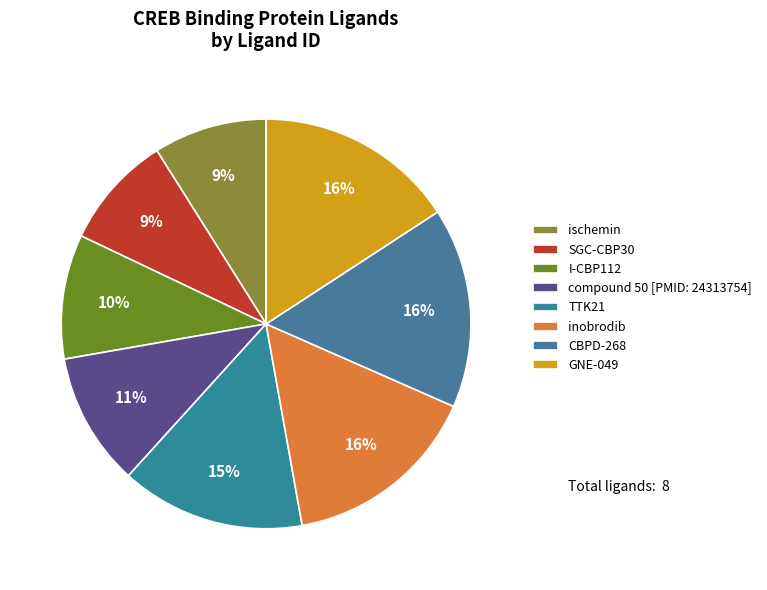

Is it true that GNE-049 is 6% of the pie?

False